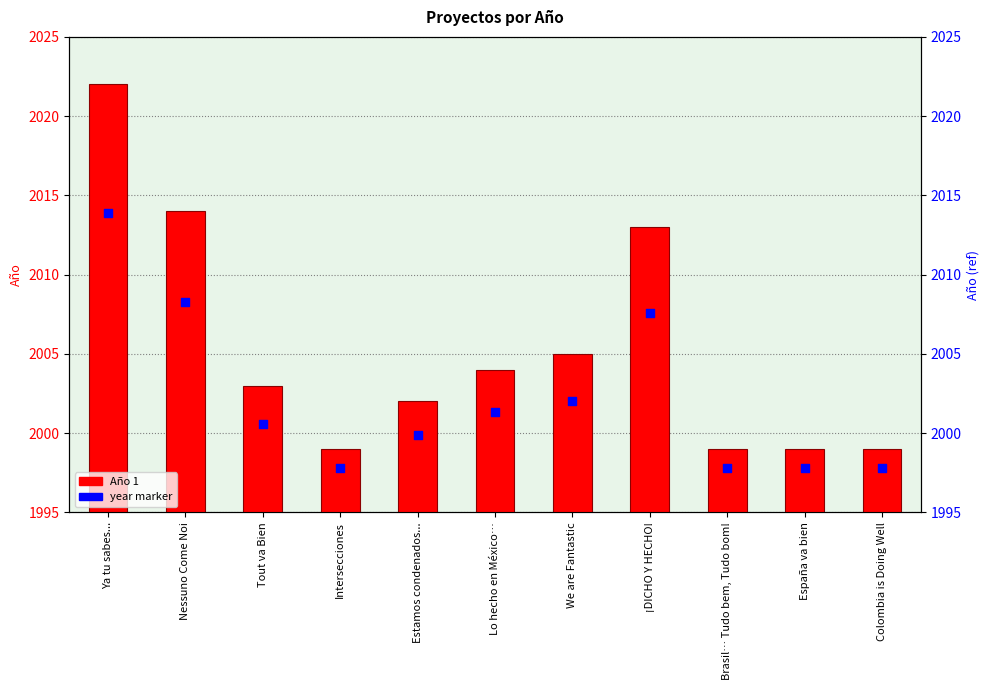

What is the total value across all series at Nessuno Come Noi?

4022.3